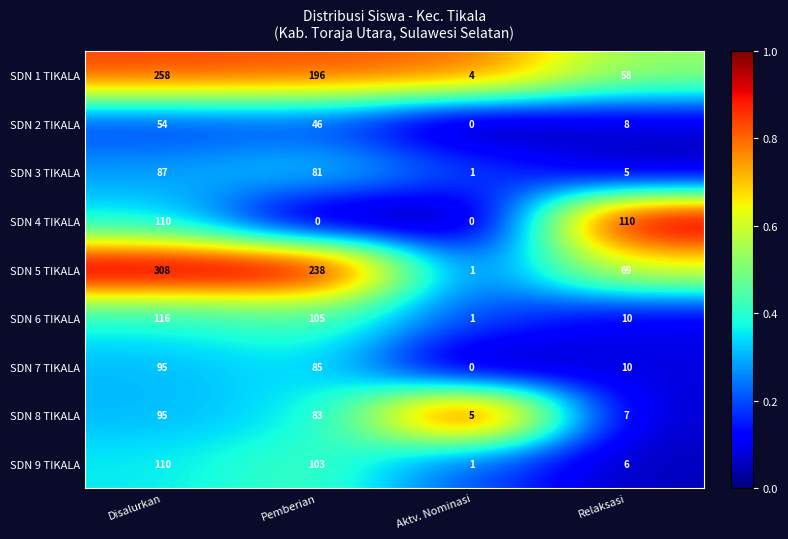

Is it true that SDN 3 TIKALA equals 1 at Aktv. Nominasi?

True